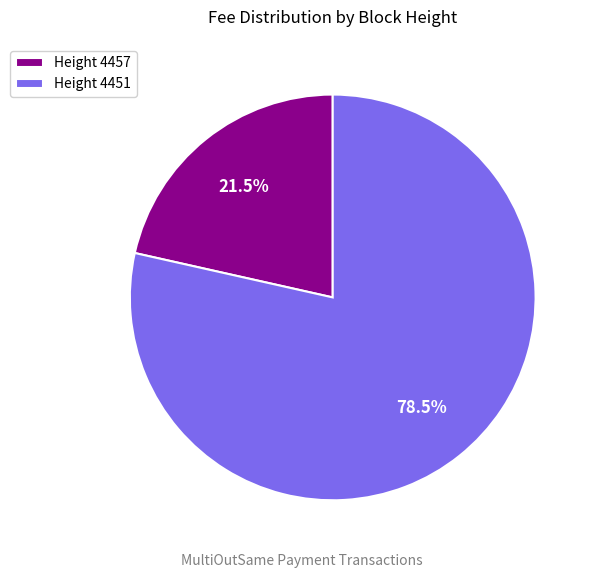

Rank the categories by value from lowest to highest.

Height 4457, Height 4451